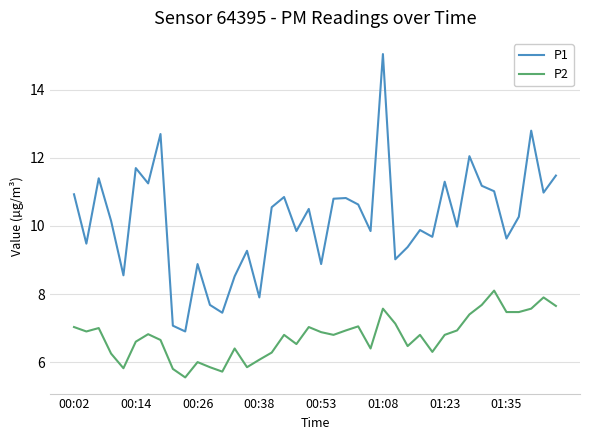

What are all the series names shown in the legend?

P1, P2